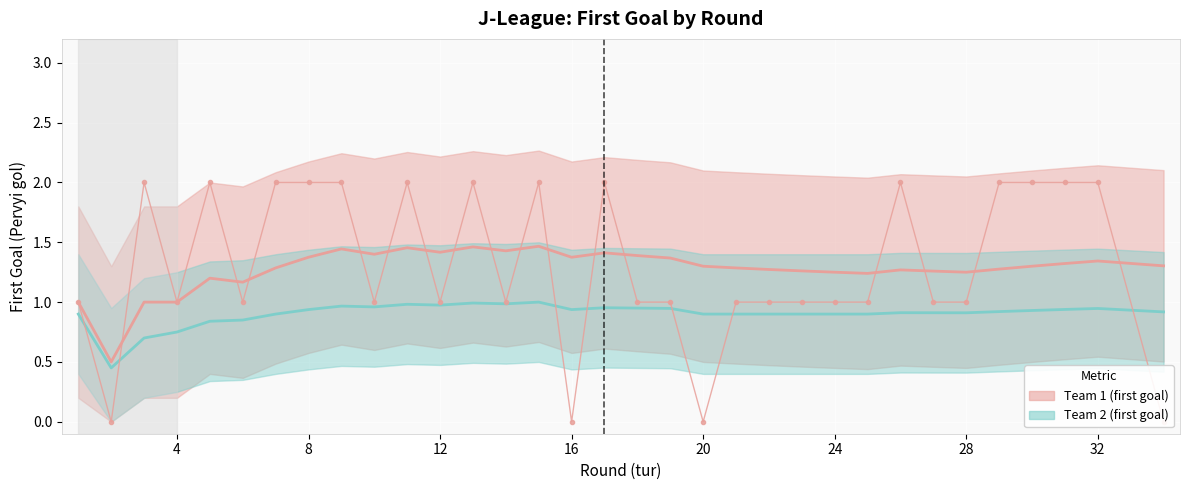

The value of First goal - mean (team 2) at 28 is 0.9. True or false?

True